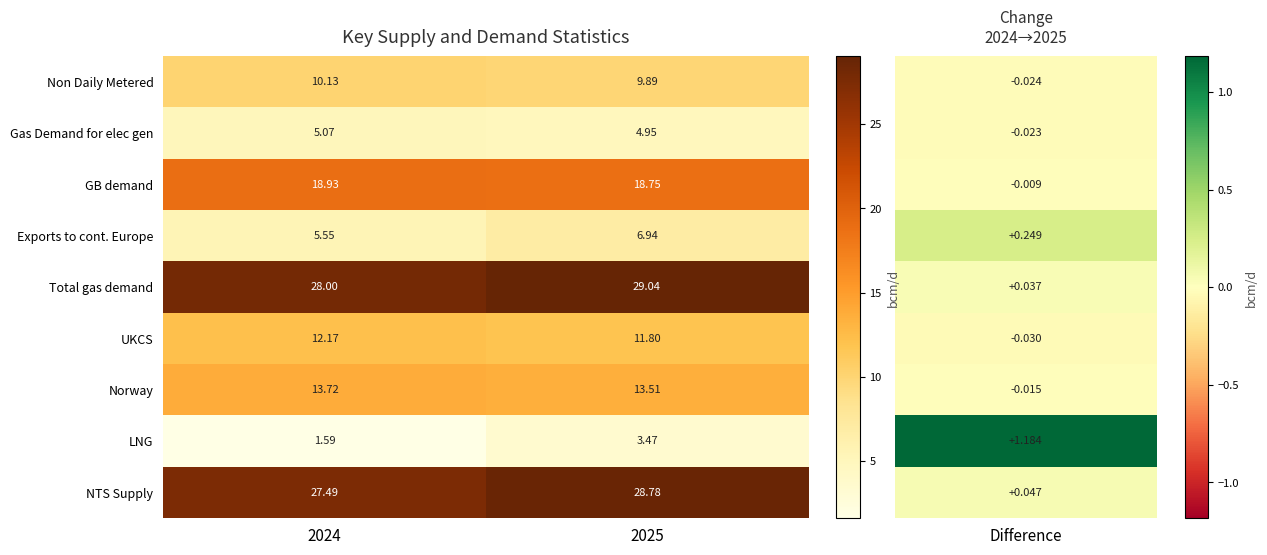

Which series has the largest total across all categories?

Total gas demand